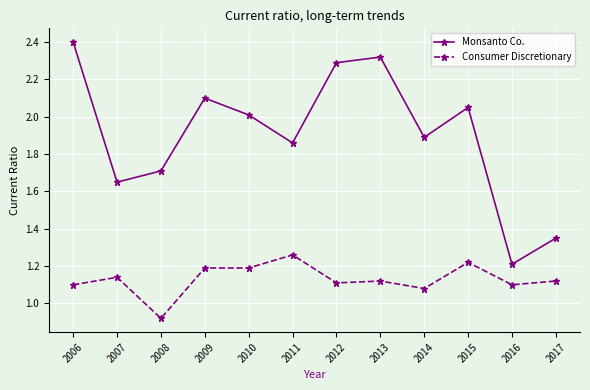

True or false: Consumer Discretionary and Monsanto Co. intersect in this chart.

False